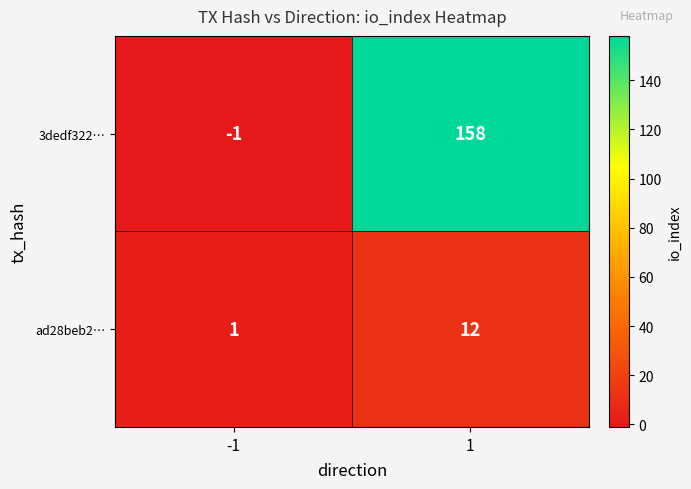

How many values in the ad28beb2… series are below 12?

1